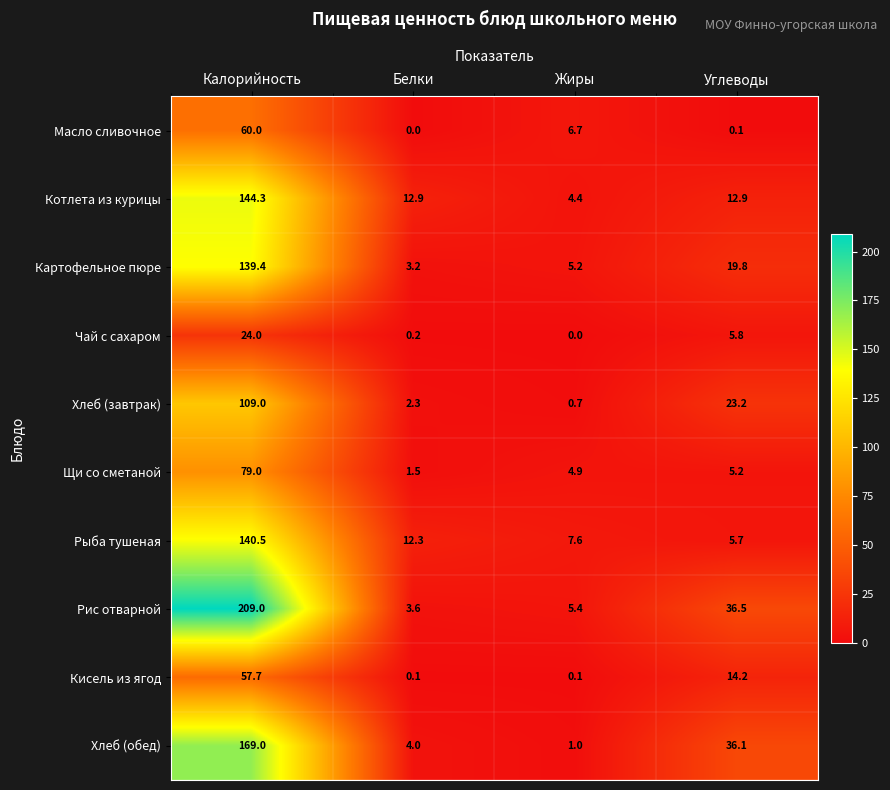

What is the greatest value displayed?

209.0